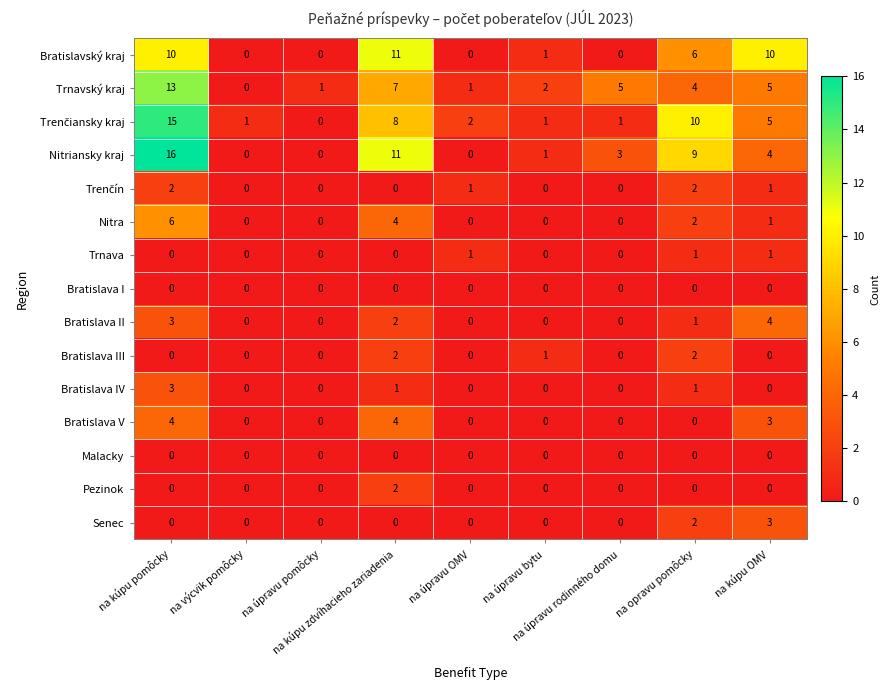

How many Nitra values are between 0 and 2?

7